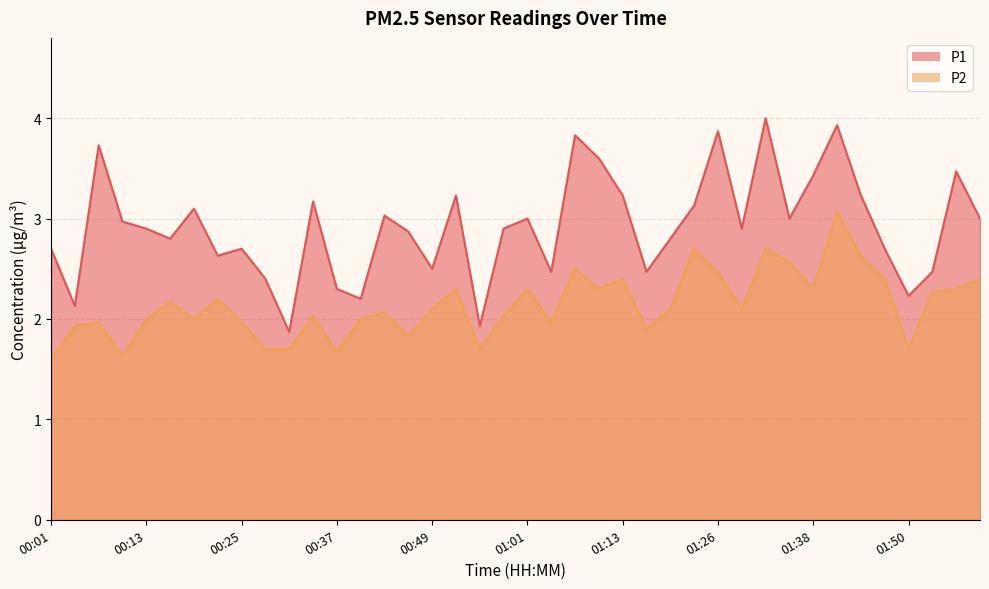

Is the value of P1 at 01:56 greater than the value of P2 at 00:43?

Yes